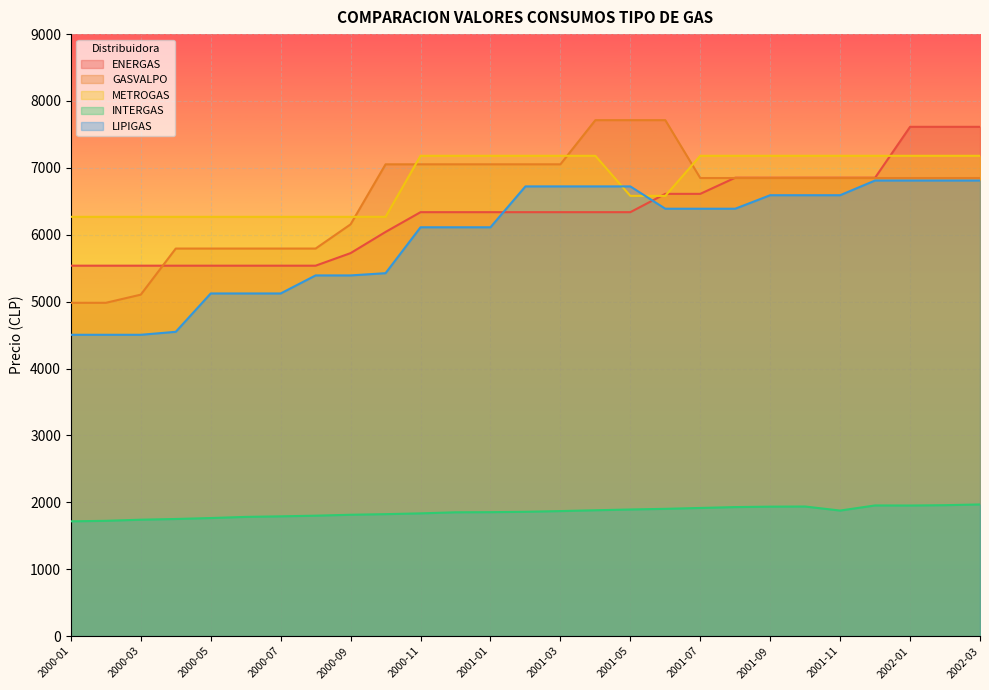

True or false: METROGAS has more than 0 points higher than both neighbors.

False